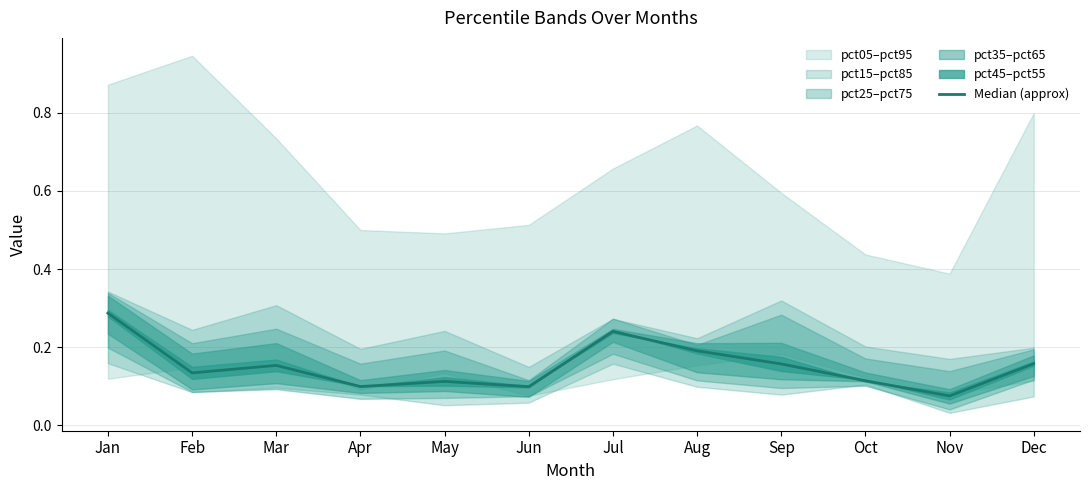

What is the difference between the second highest and minimum values?

0.2